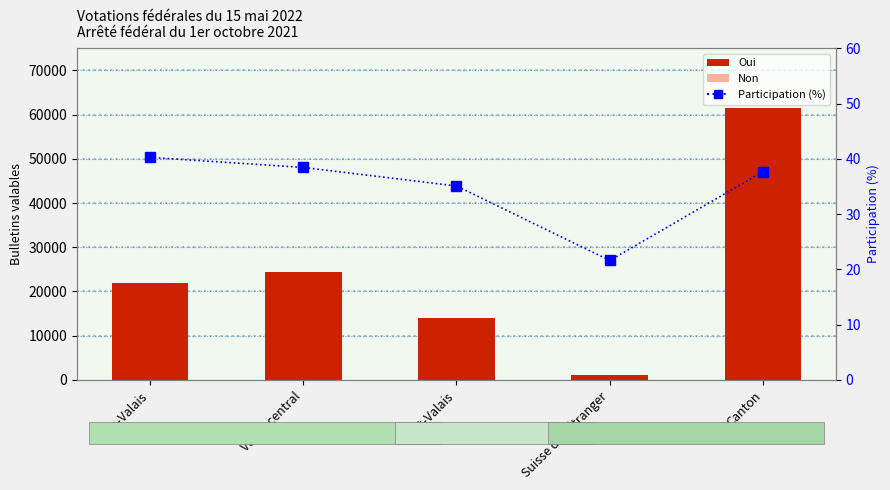

True or false: Oui has a value of 4408.1 at Haut-Valais.

False